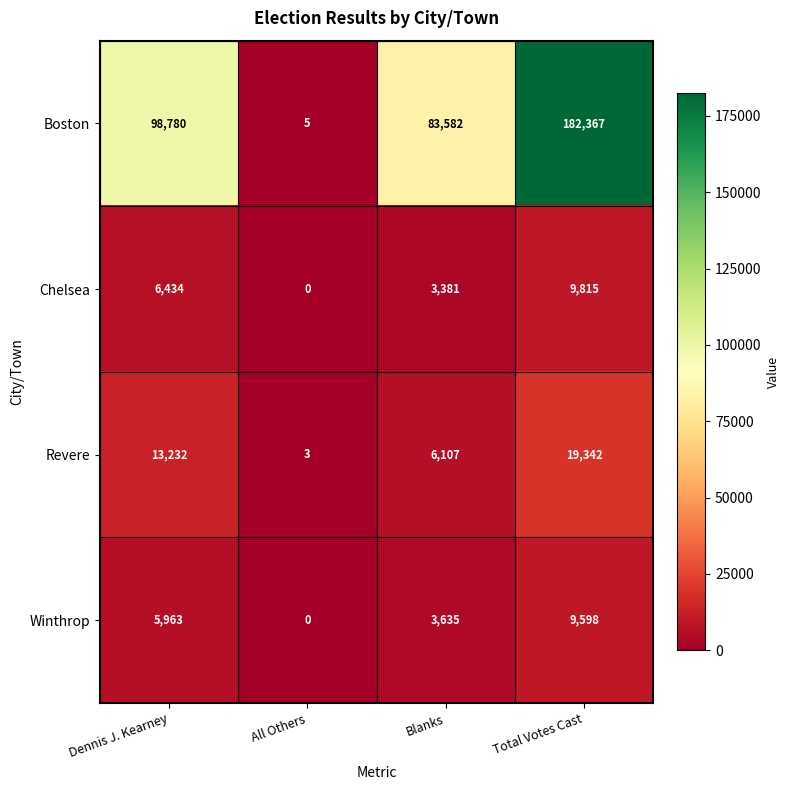

The value of Winthrop at Blanks is 3635. True or false?

True